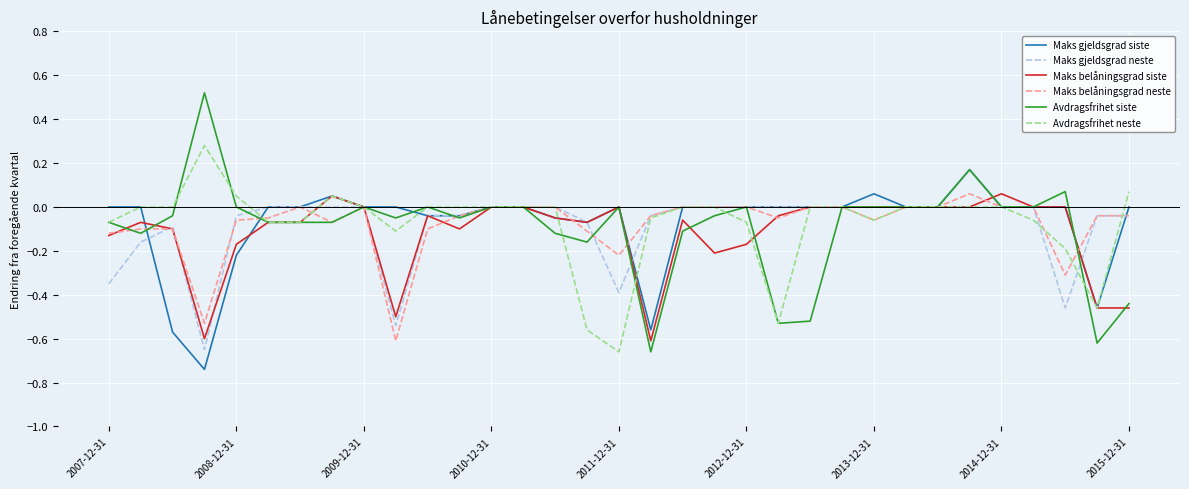

Which series has the widest spread of values?

Avdragsfrihet siste